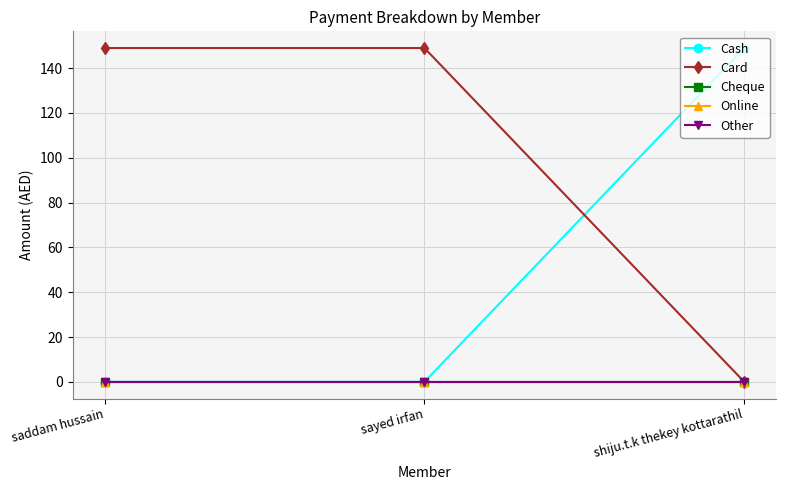

What position from the left is shiju.t.k thekey kottarathil?

3